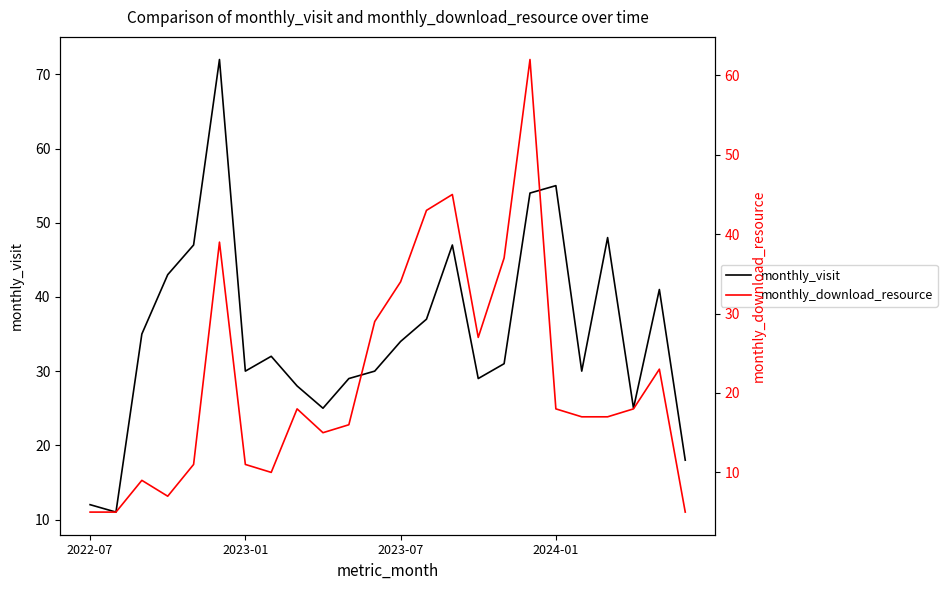

What are all the series names shown in the legend?

monthly_visit, monthly_download_resource